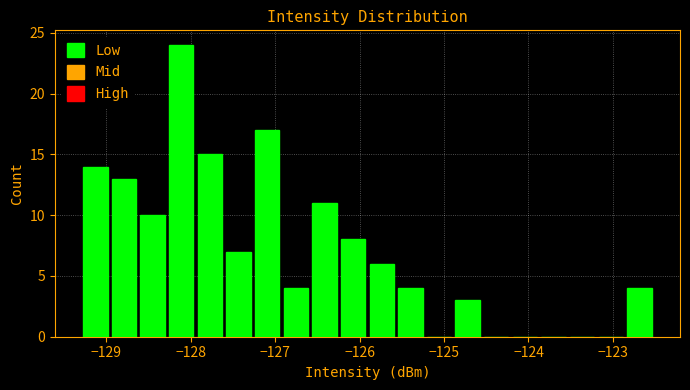

Read against the x-axis, roughly where is the centre of the tallest bar?

-128.1